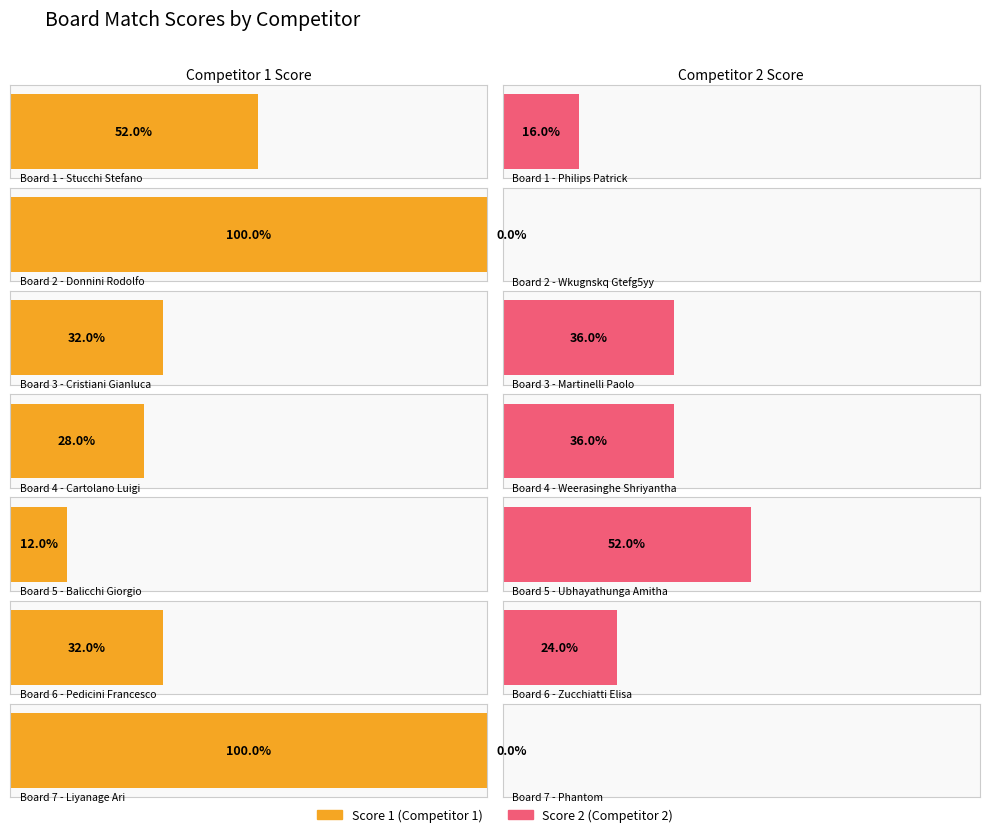

Between Board 1 and Board 7, which series saw the biggest shift?

Score 1